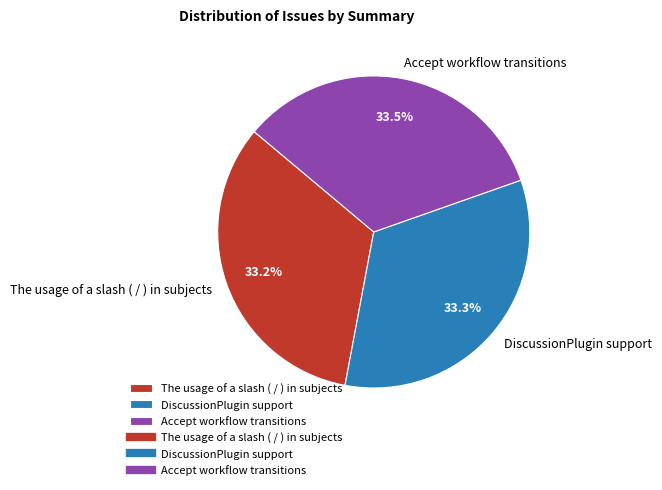

Count the number of slices in the pie.

3